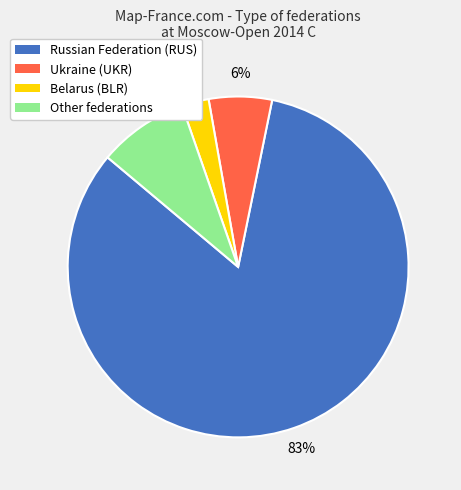

Do Belarus (BLR) and Ukraine (UKR) together represent more than half of the pie?

No